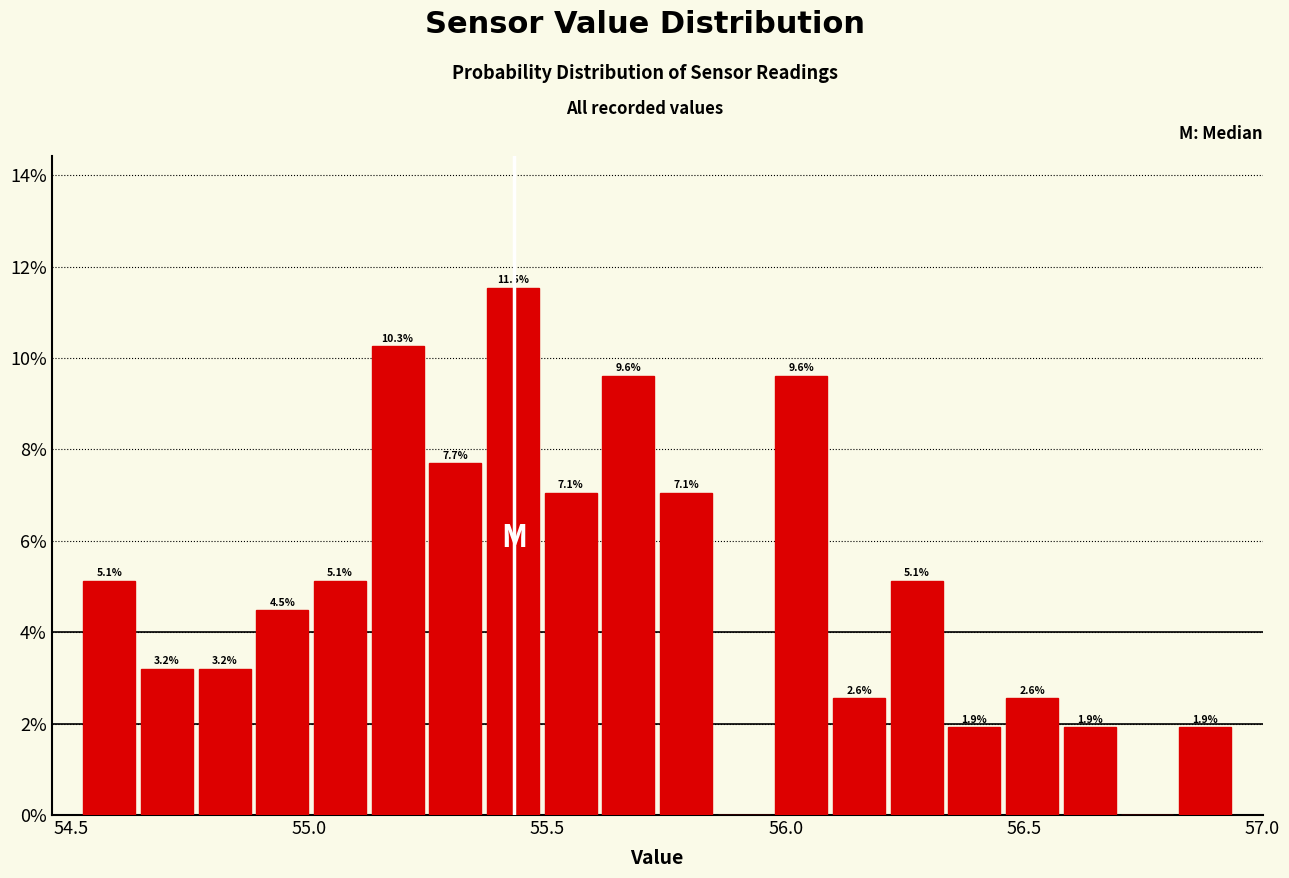

Around what value on the x-axis is the tallest bar? Give the approximate position of its centre, as read against the axis.

55.45